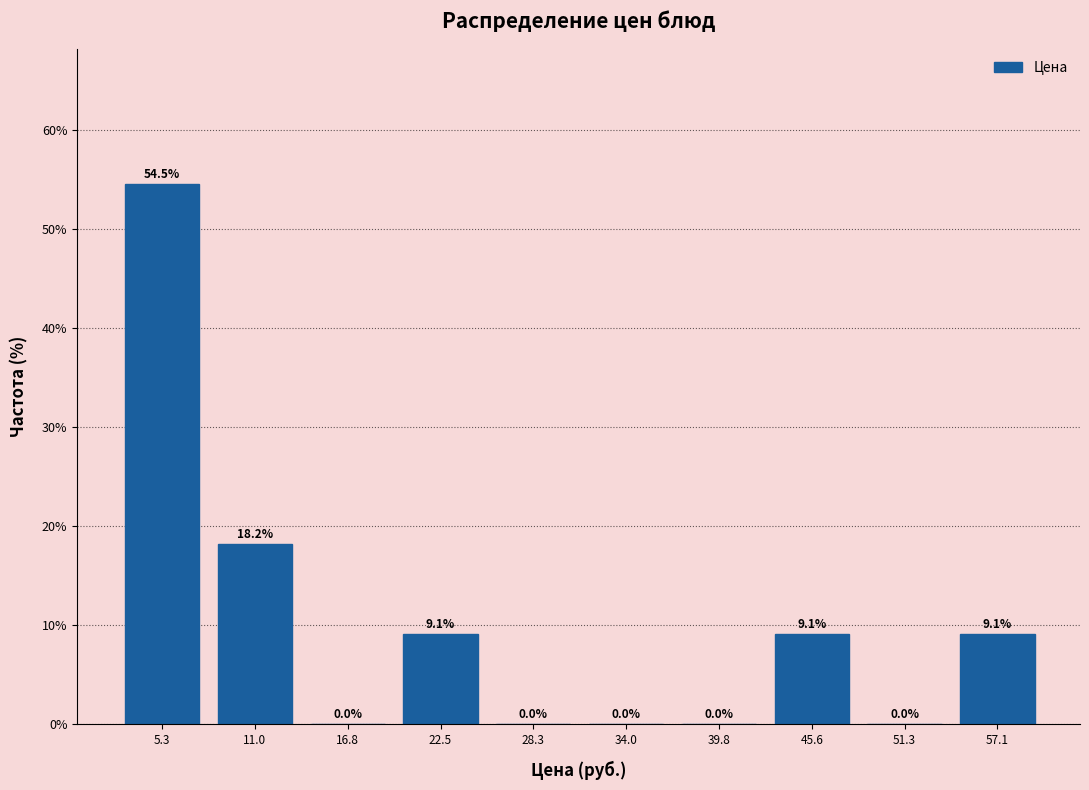

Reading left to right, transcribe this chart: for each bar, give the range it covers on the x-axis and its height. The bar edges are not printed on the chart, so give them approximately, as read against the axis.

2 to 8: 54.5
8 to 14: 18.2
14 to 20: 0.0
20 to 25: 9.1
25 to 31: 0.0
31 to 37: 0.0
37 to 43: 0.0
43 to 48: 9.1
48 to 54: 0.0
54 to 60: 9.1